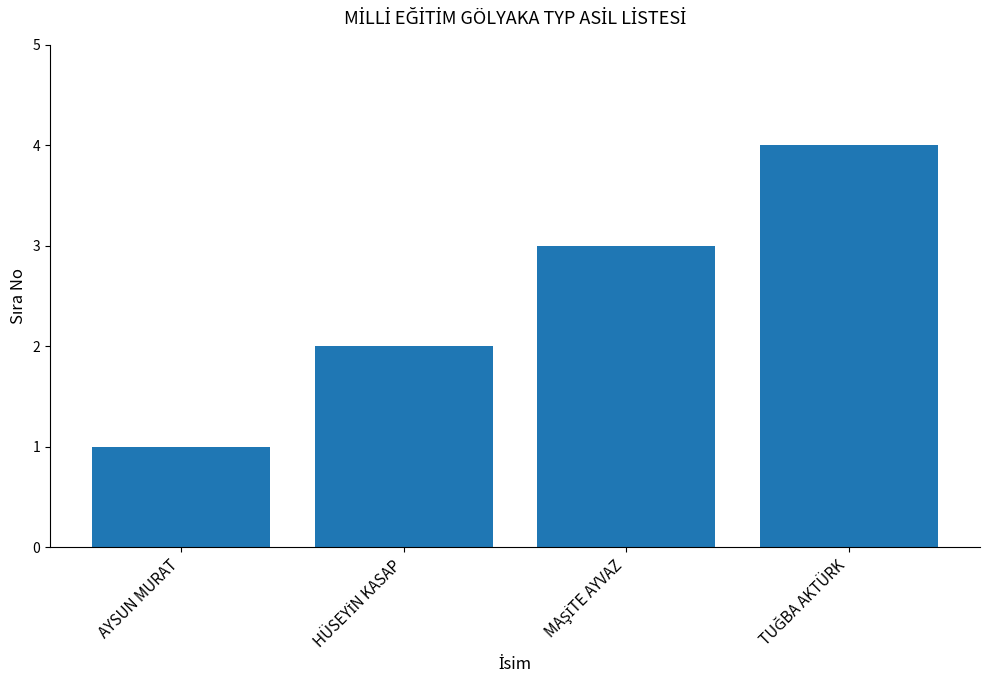

Count the values in the range 2 to 4.

3